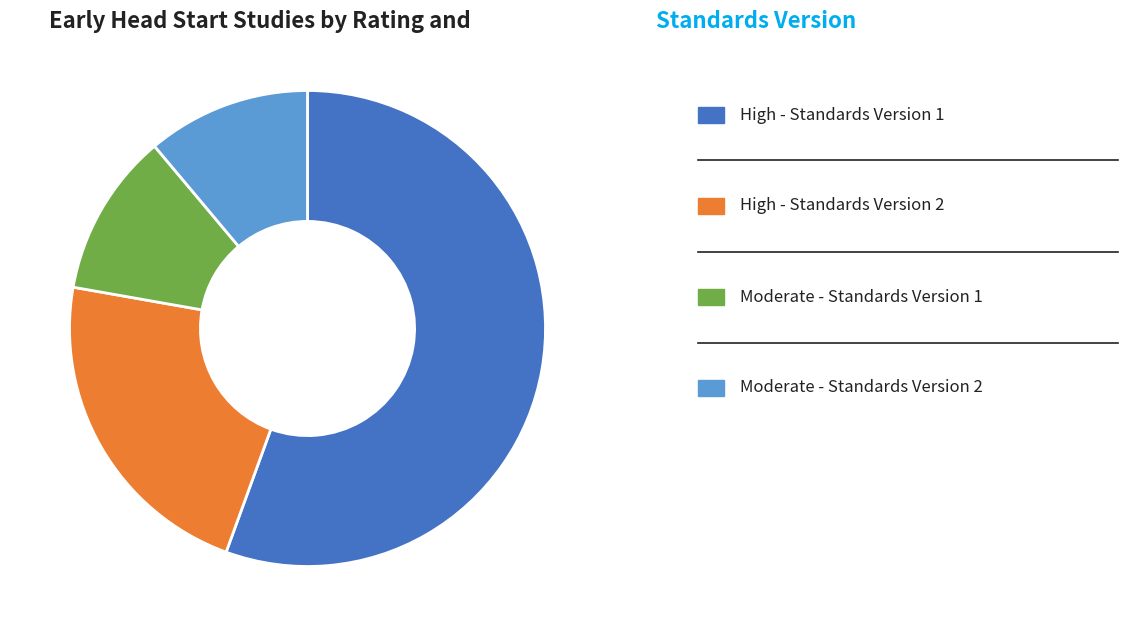

Which category has the smallest portion of the pie?

Moderate - Standards Version 1